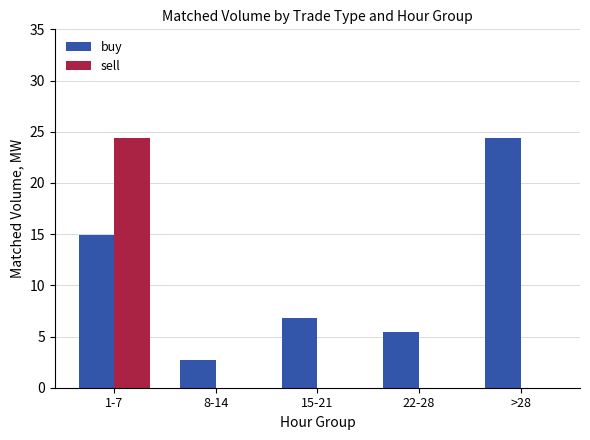

True or false: sell has a value of 13.8 at 15-21.

False